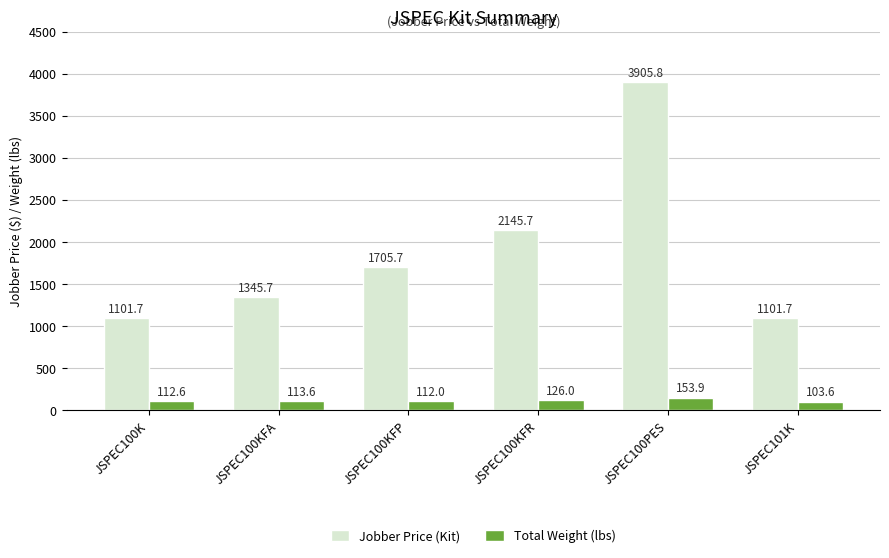

True or false: Jobber Price (Kit) has a value of 2145.7 at JSPEC100KFR.

True